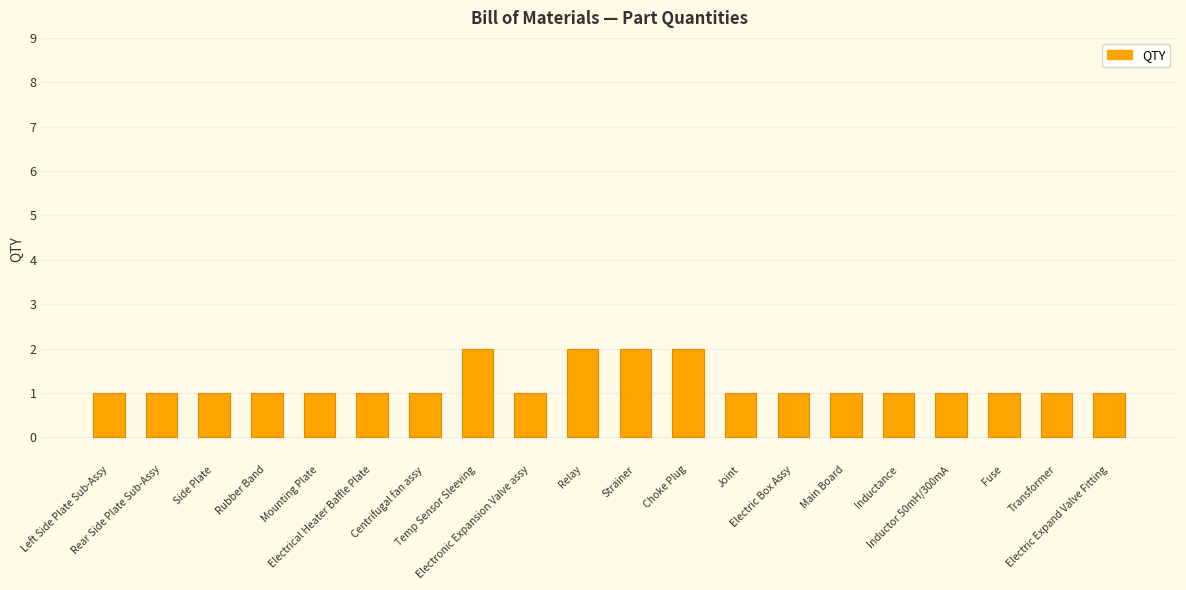

What is the approximate value at Rubber Band?

1